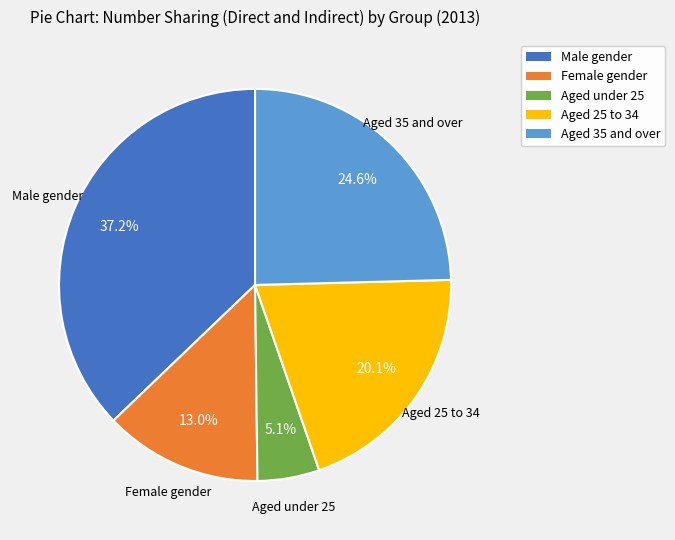

What is the ratio of the value at Aged 35 and over to the value at Aged 25 to 34?

1.2